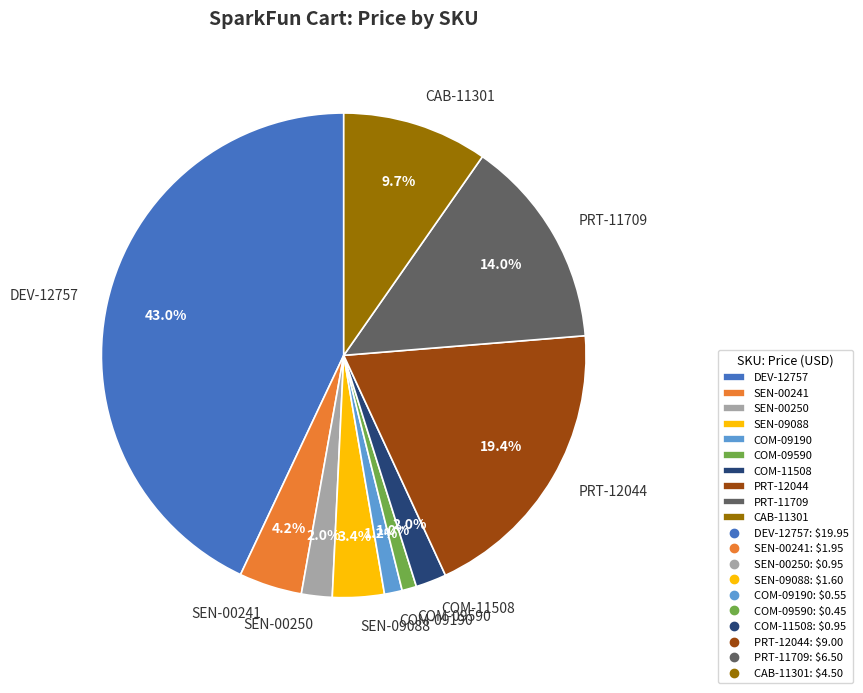

To the nearest percent, what percentage of the pie is PRT-12044?

19%